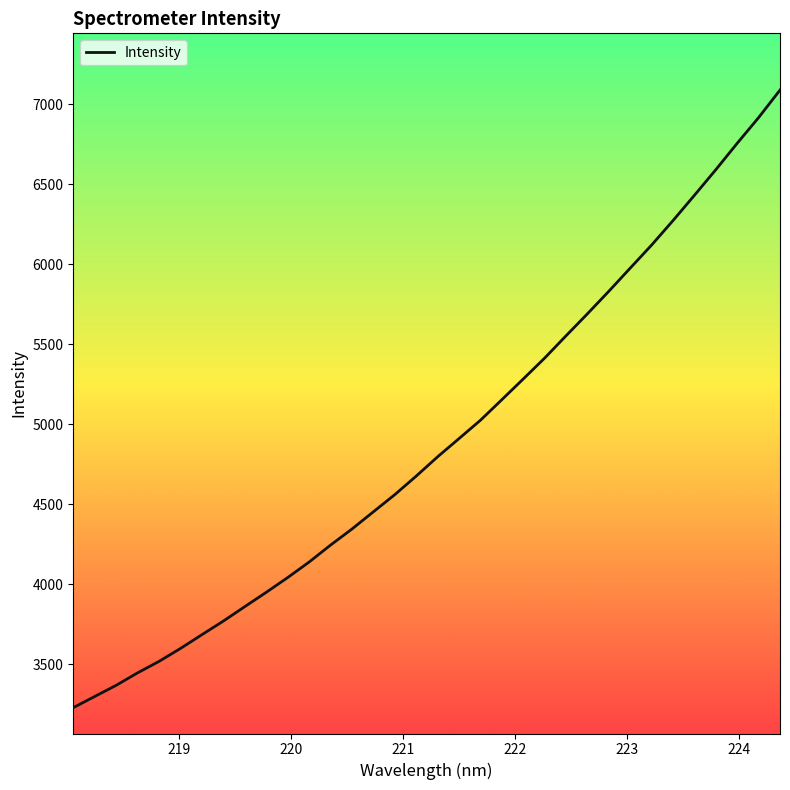

How many distinct data groups are displayed?

1